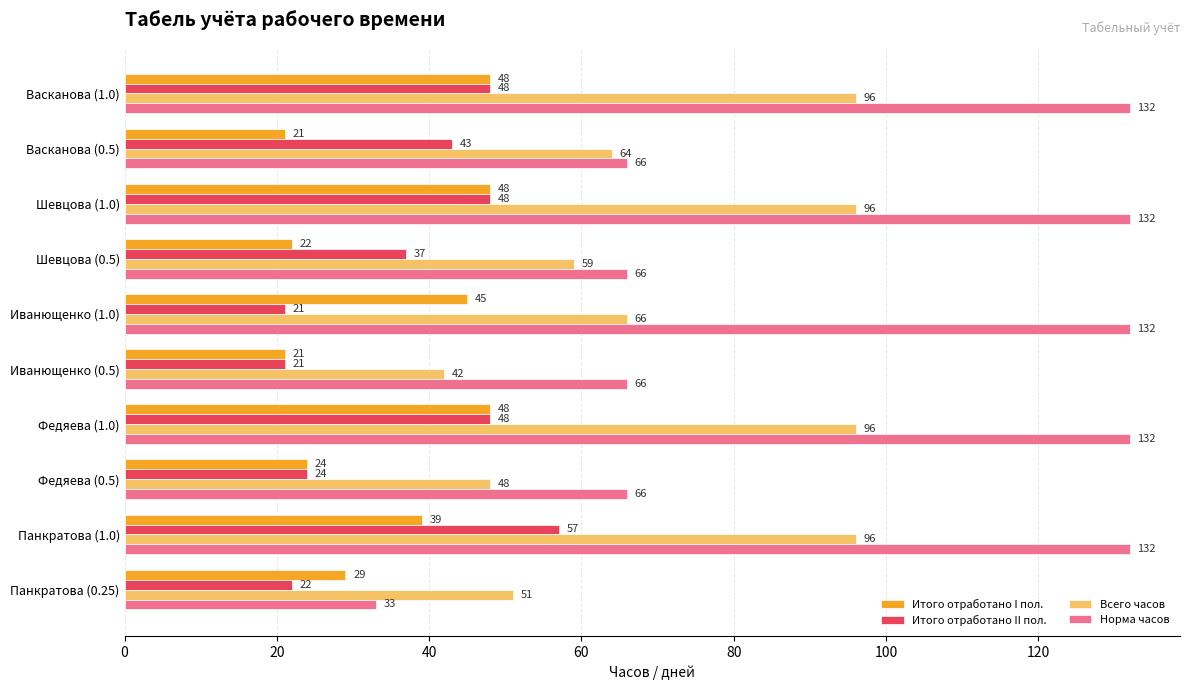

What is the maximum value shown in the chart?

132